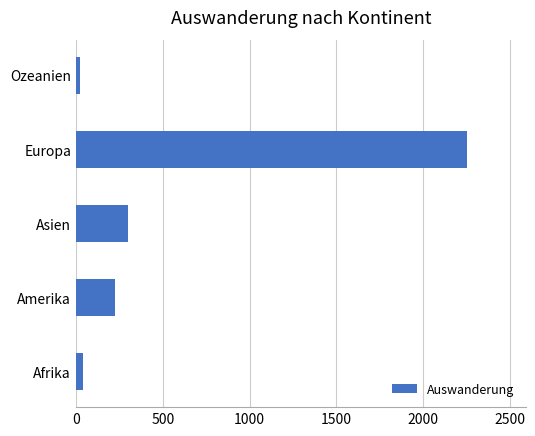

Reading bottom to top, extract all data points from this chart.

Afrika=40	Amerika=226	Asien=302	Europa=2252	Ozeanien=21